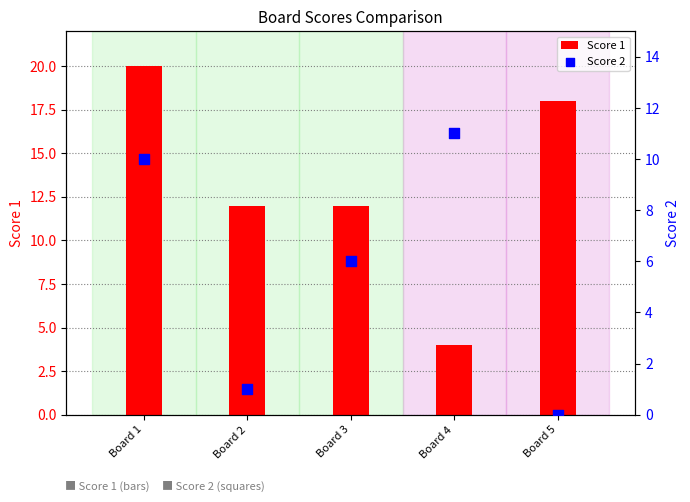

At which category is the sum across all series the highest?

Board 1